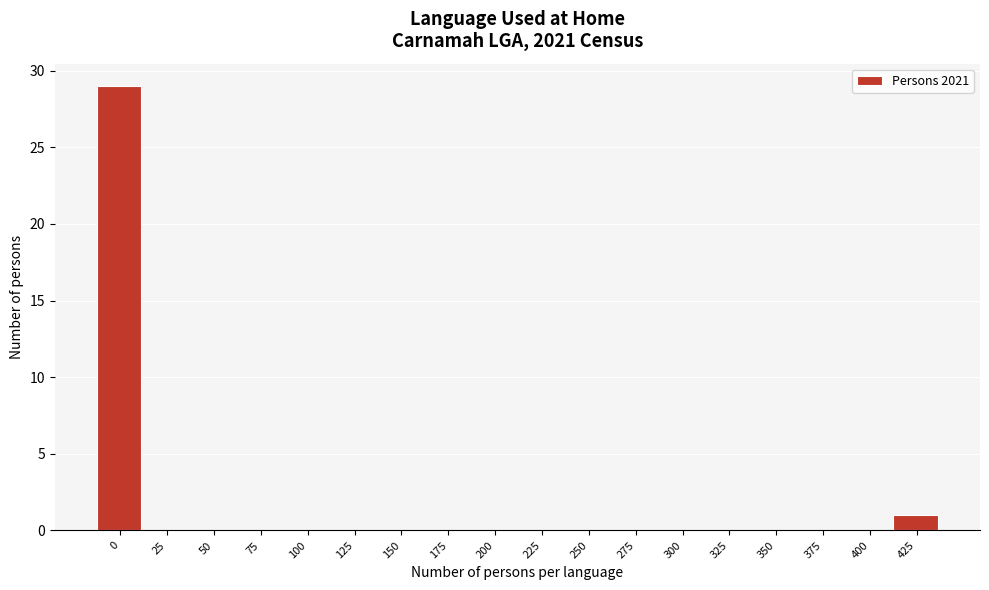

Reading right to left, transcribe all the data shown in this chart.

425=1	400=0	375=0	350=0	325=0	300=0	275=0	250=0	225=0	200=0	175=0	150=0	125=0	100=0	75=0	50=0	25=0	0=29